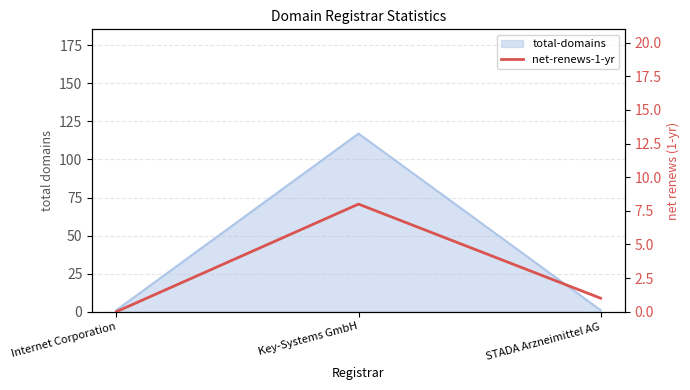

Count the values in the range 0 to 8.

3